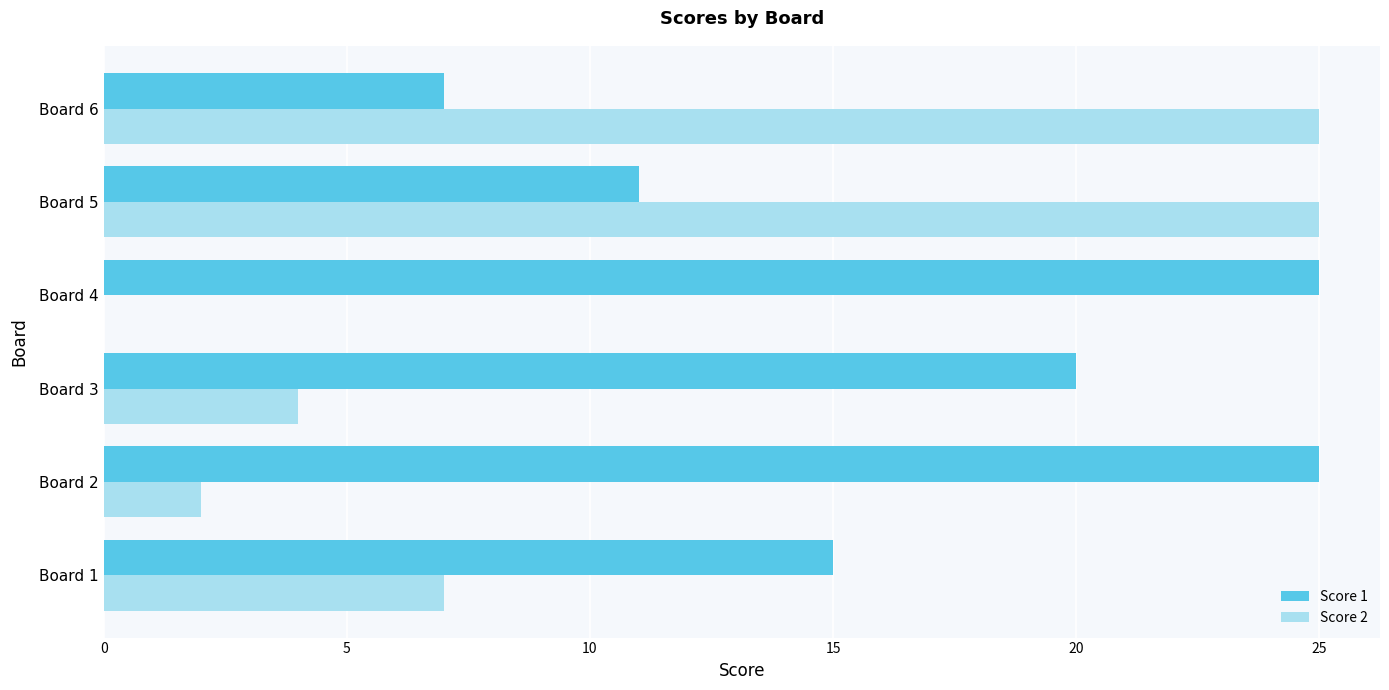

Is the value of Score 2 at Board 4 greater than the value of Score 1 at Board 1?

No